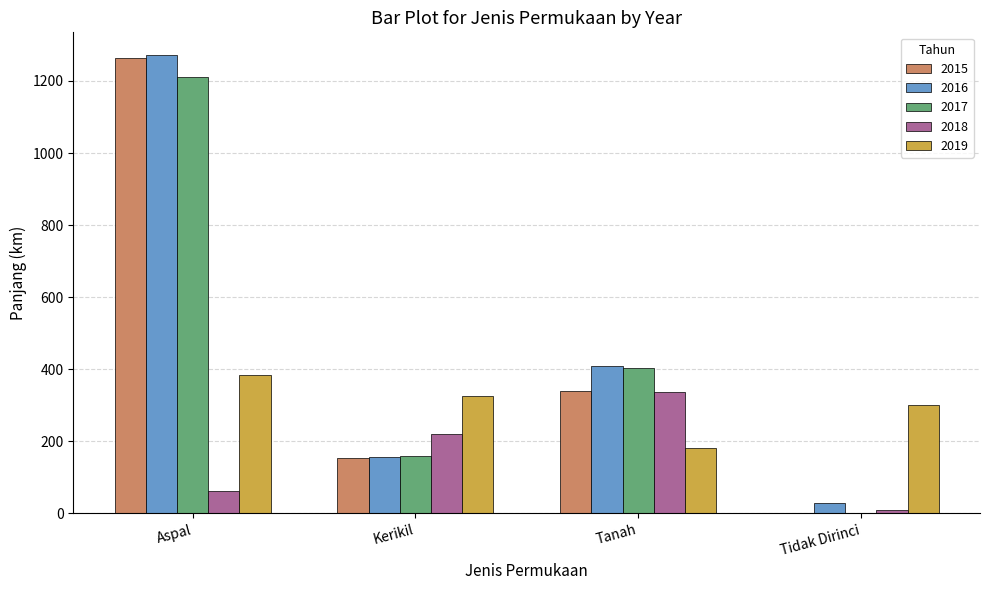

At which label does 2019 reach its peak?

Aspal